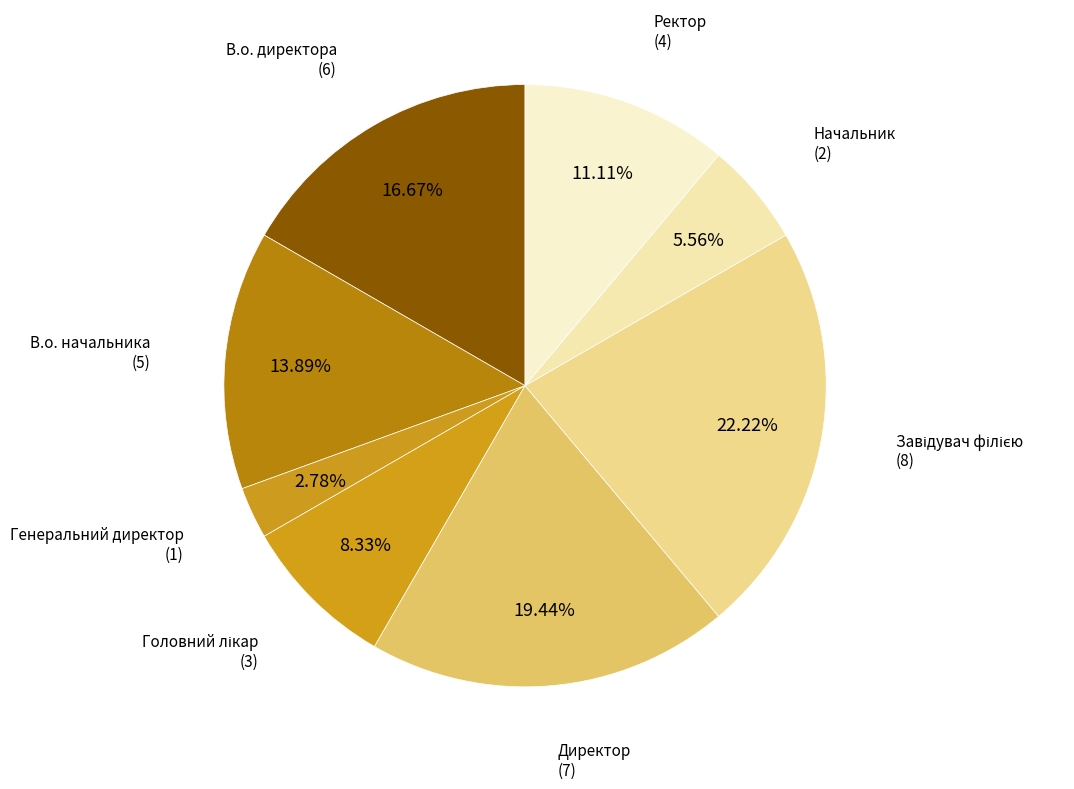

The Генеральний директор slice represents 3% of the pie. True or false?

True